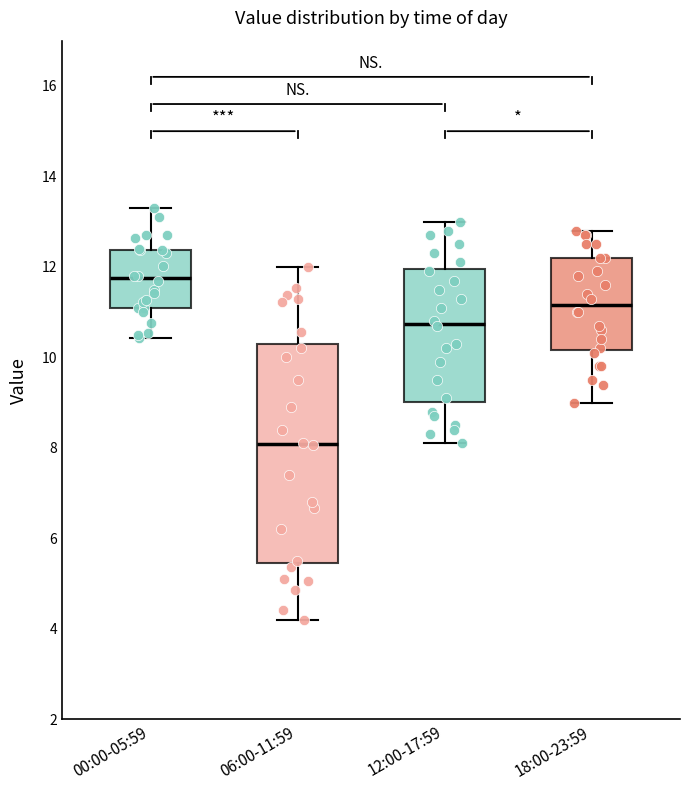

Where does the median line of the box for 12:00-17:59 sit on the y-axis? The values are not printed on the chart, so give them approximately, as read against the axis.

10.8